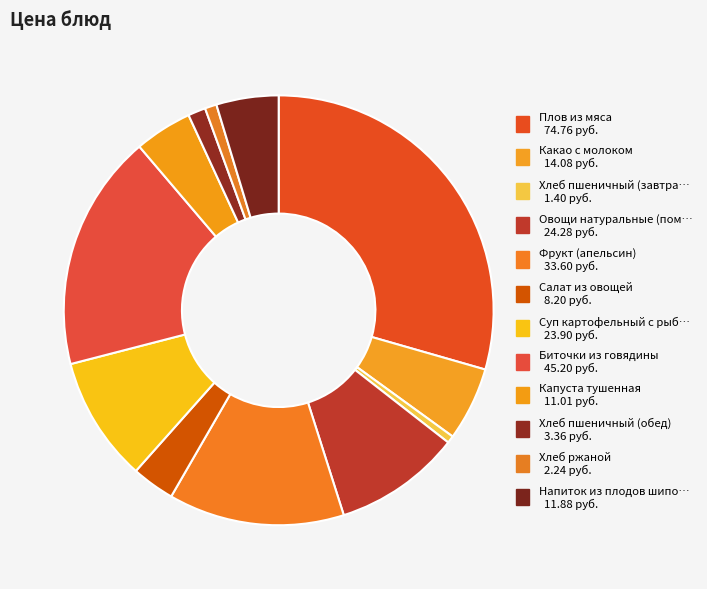

Which category has the smallest portion of the pie?

Хлеб пшеничный (завтрак)